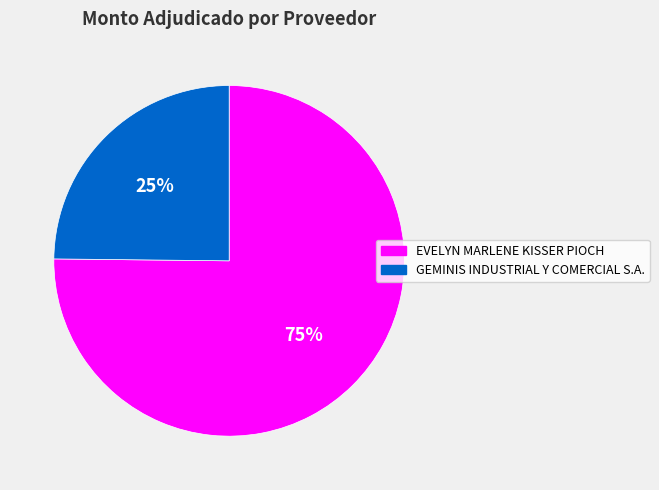

The EVELYN MARLENE KISSER PIOCH slice represents 63% of the pie. True or false?

False